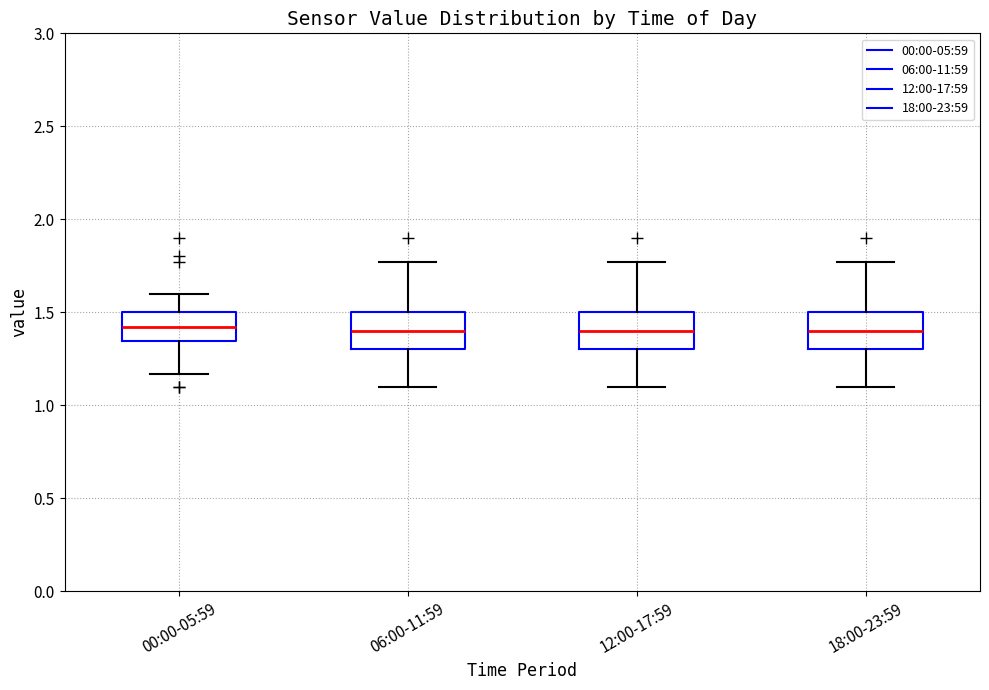

Where does the upper whisker of the box for 18:00-23:59 end on the y-axis? The values are not printed on the chart, so give them approximately, as read against the axis.

1.75